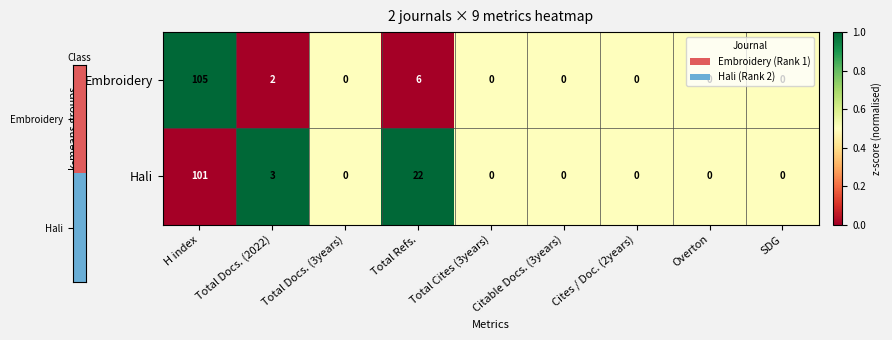

Which series has the largest total across all categories?

Hali